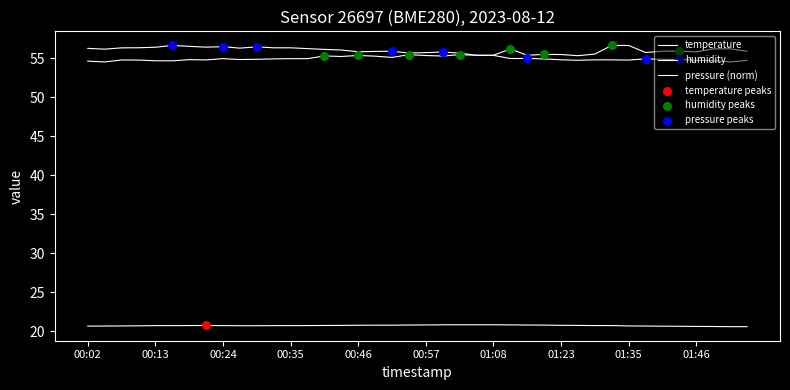

Is this an area chart (filled region under the line)?

No